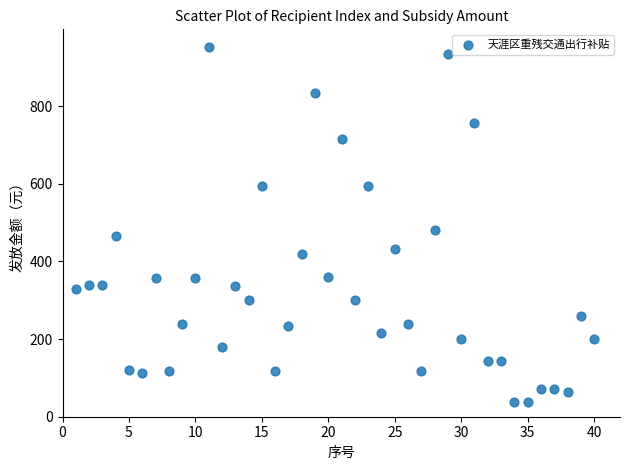

What Y value in the scatter plot is closest to 495?

480